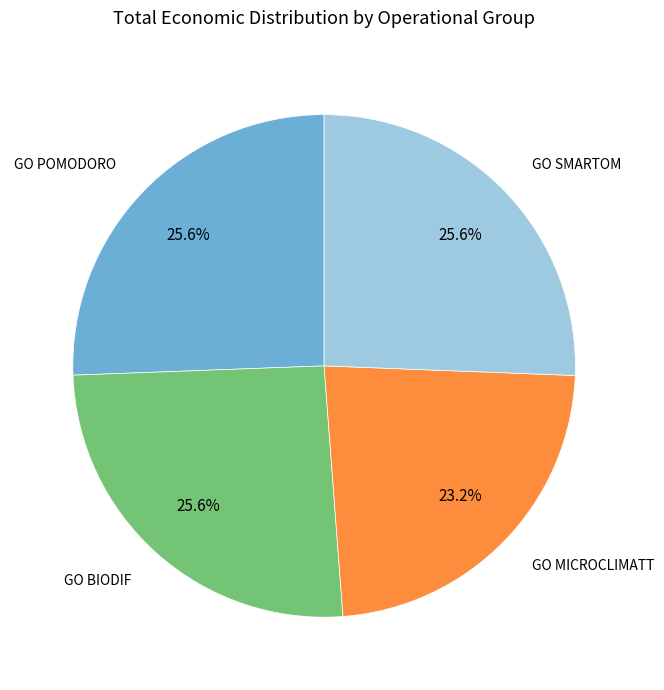

Count the number of slices in the pie.

4